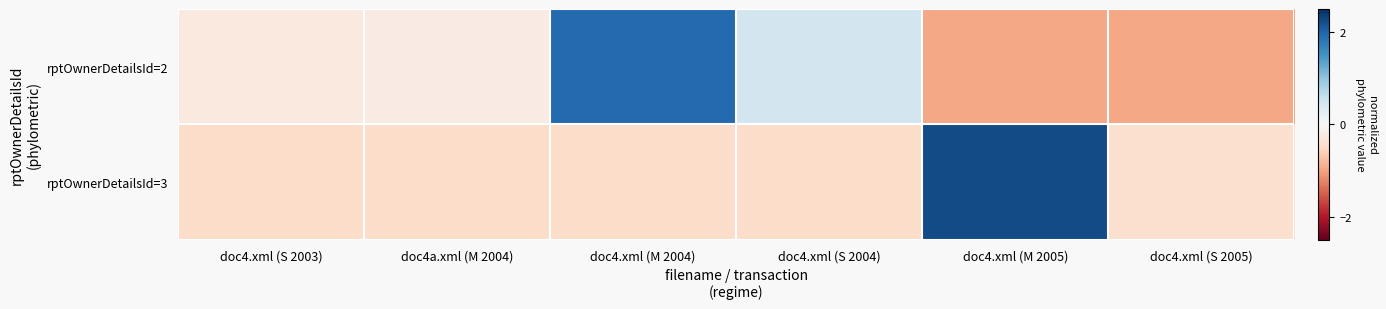

Which has a higher value, doc4.xml (M 2005) or doc4.xml (S 2004)?

doc4.xml (S 2004)